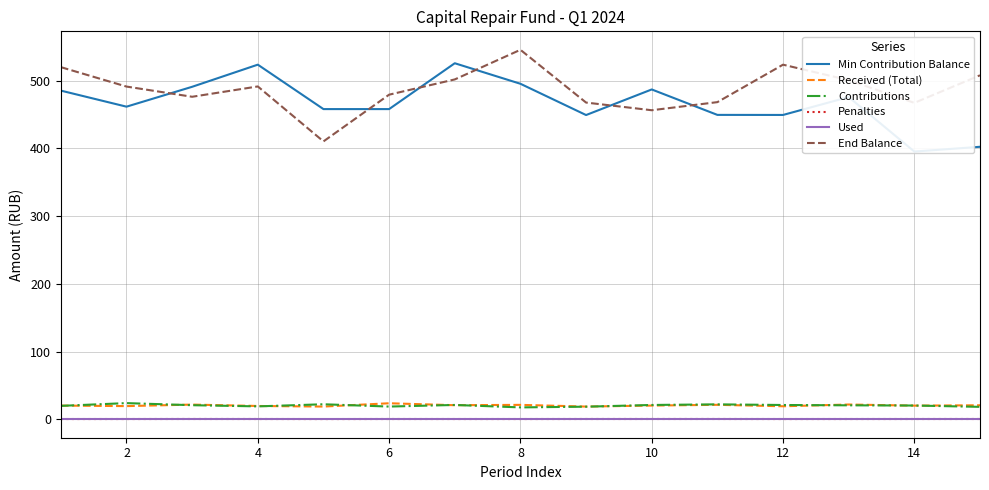

Is this an area chart (filled region under the line)?

No